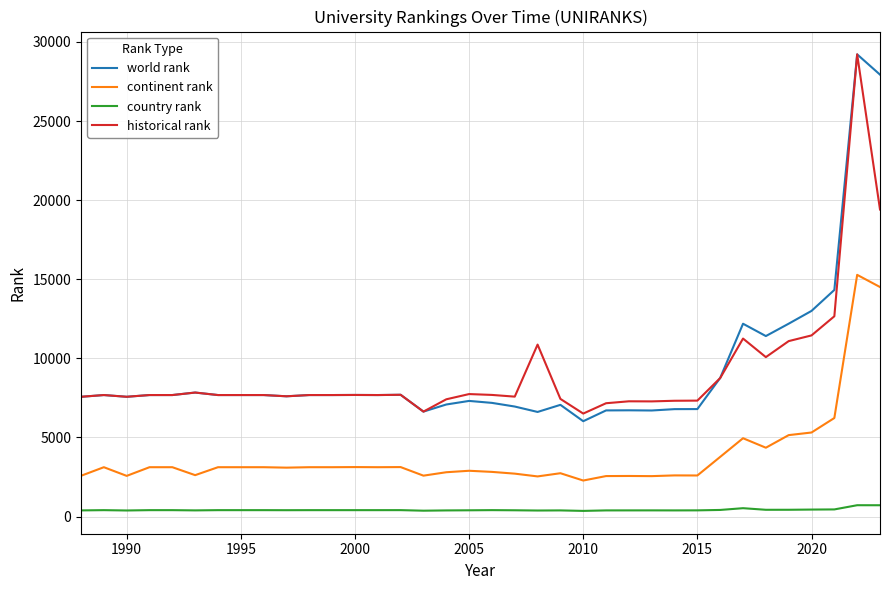

What is the highest value of the country rank series?

720